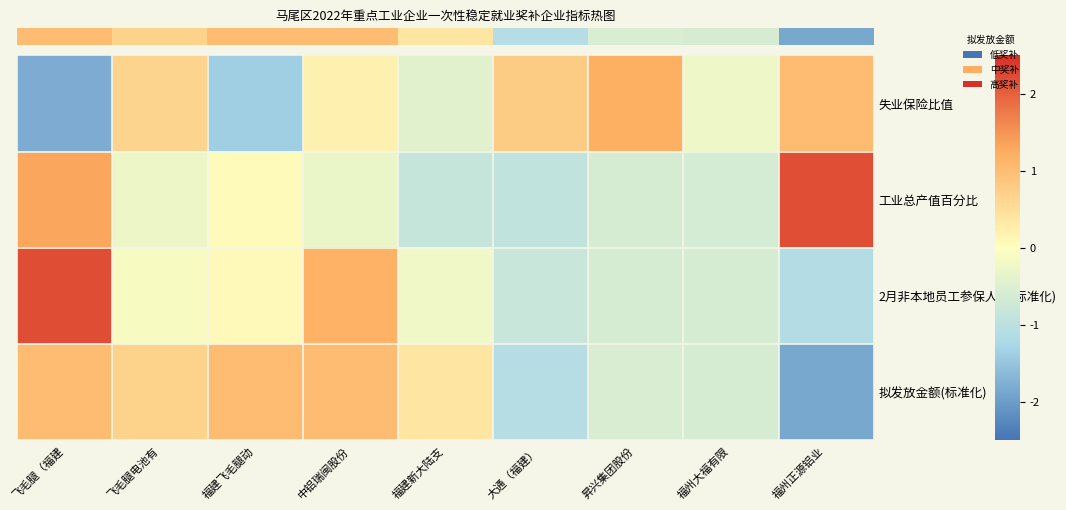

At which category is the sum across all series the highest?

飞毛腿（福建